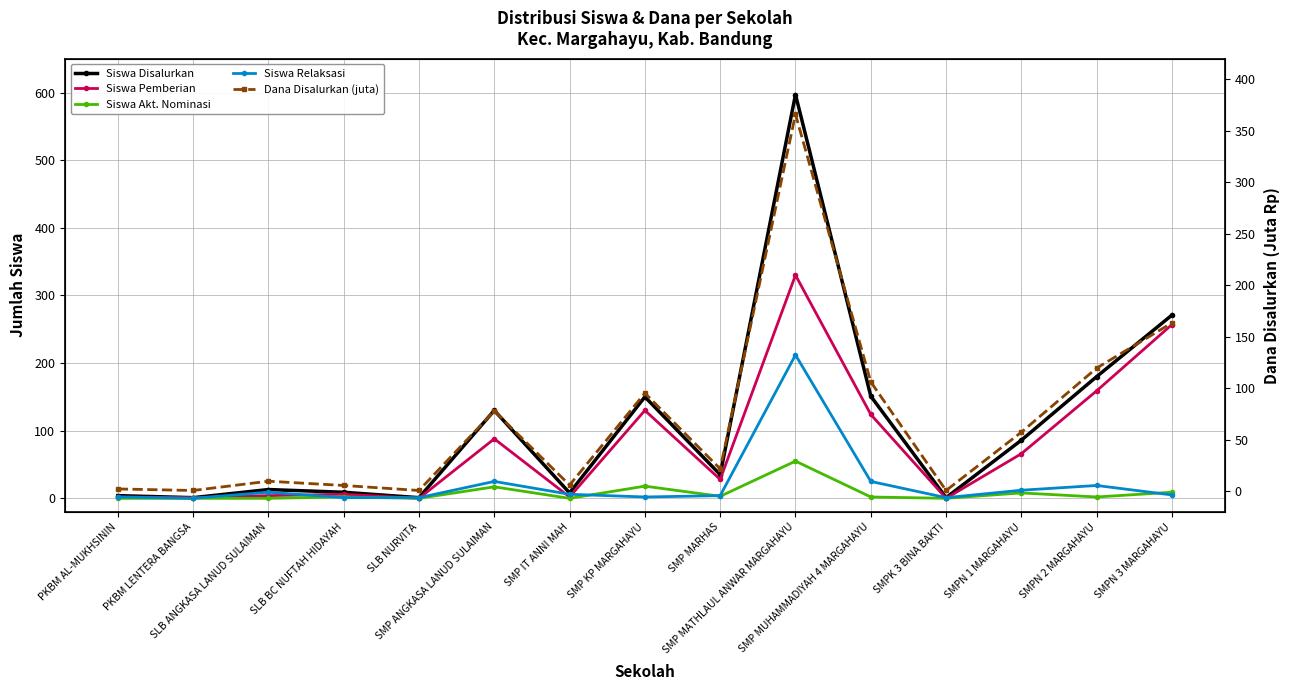

Where is the first local minimum for Siswa Pemberian?

PKBM LENTERA BANGSA